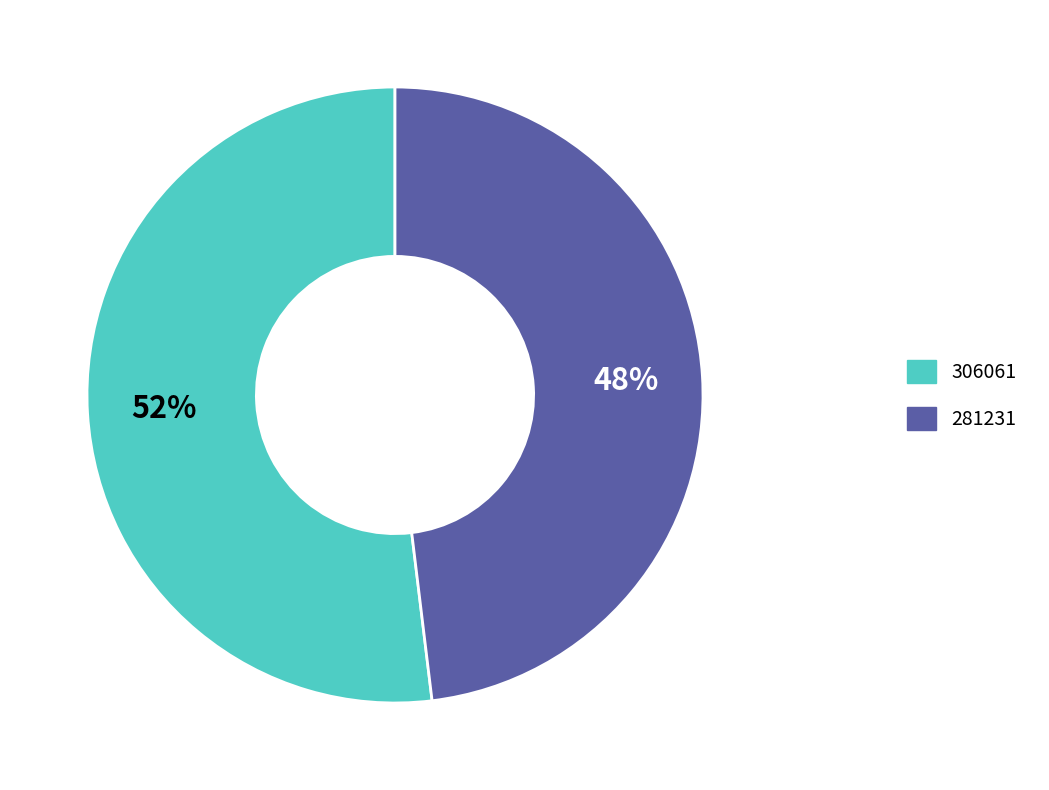

How many slices are in this pie chart?

2